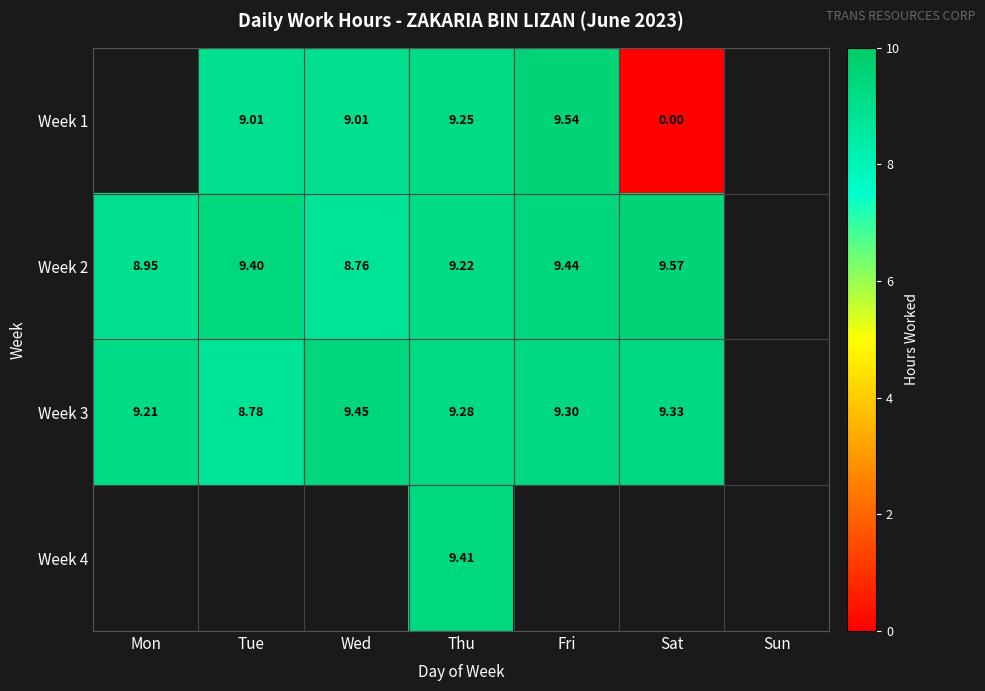

At which label does Week 2 reach its minimum?

Wed